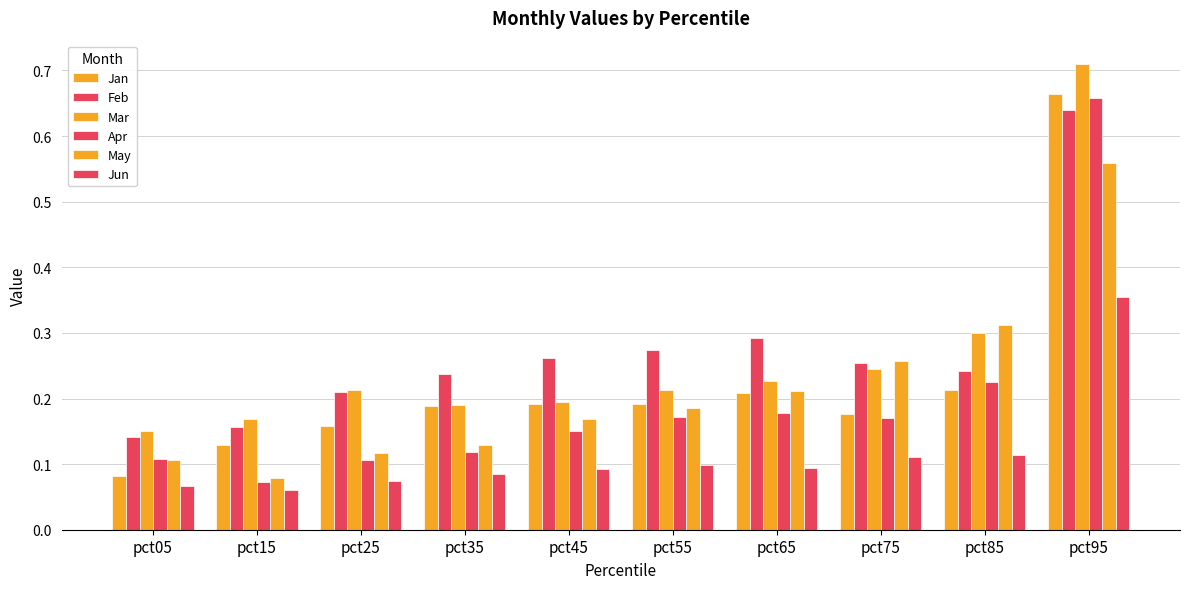

Which label corresponds to the smallest value in the chart?

pct15